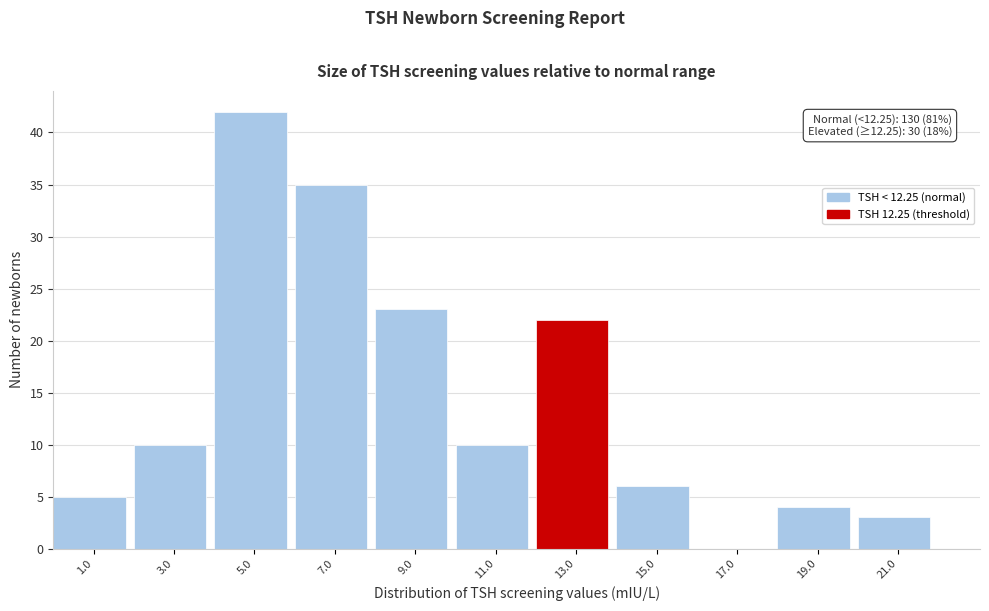

Over which range of the x-axis is the bar tallest?

4 to 6